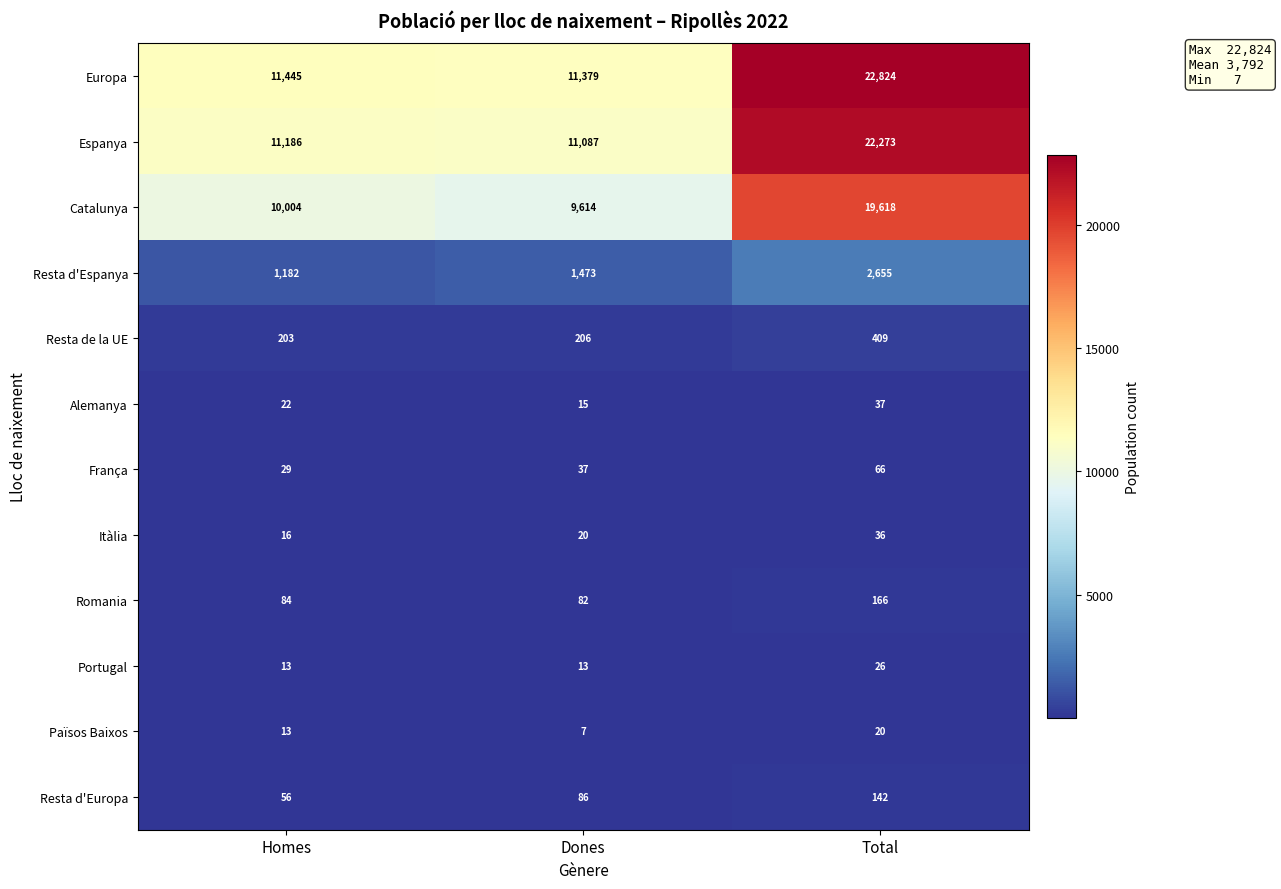

What is the greatest value displayed?

22824